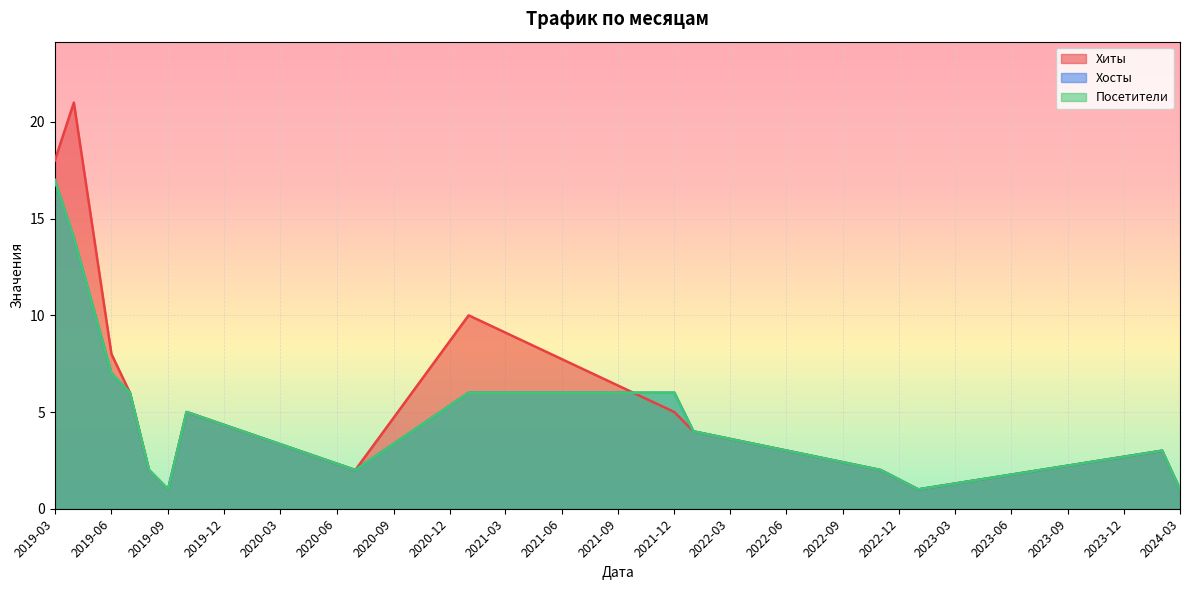

What are all the series names shown in the legend?

Хиты, Хосты, Посетители